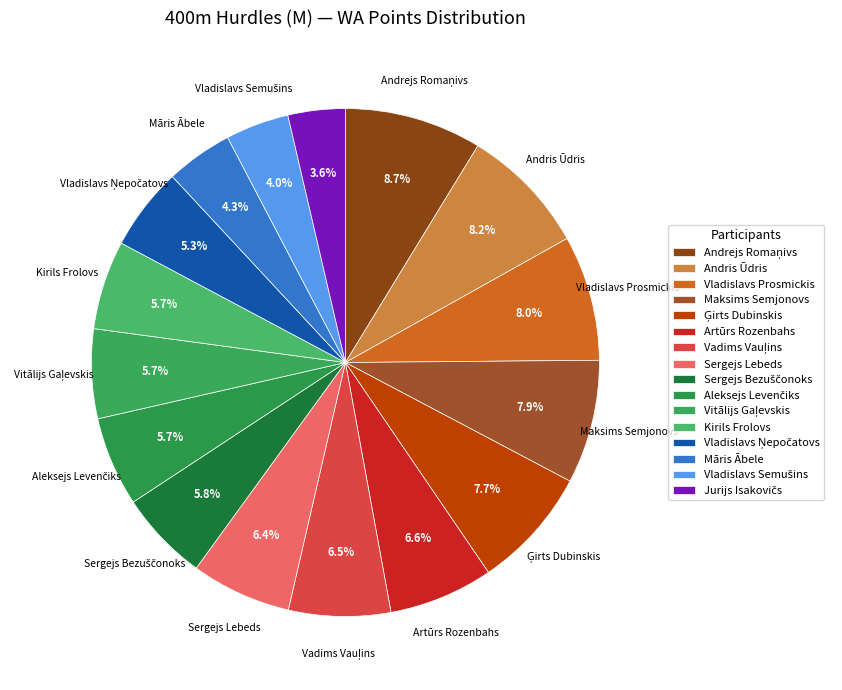

To the nearest percent, what is the difference between the largest and smallest slice percentages?

5%